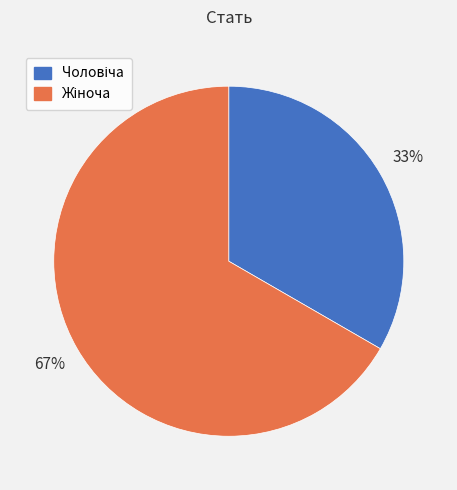

To the nearest percent, what is the average slice percentage?

50%